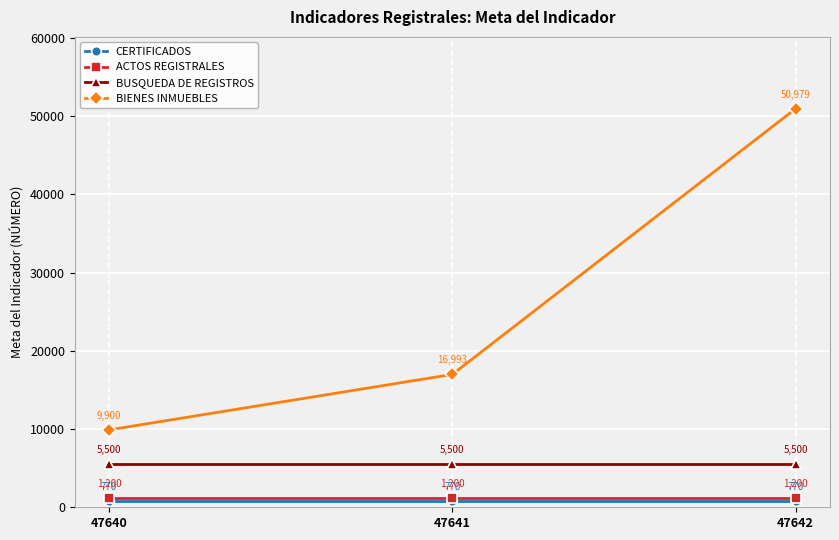

True or false: BIENES INMUEBLES has a value of 16859 at 47640.

False